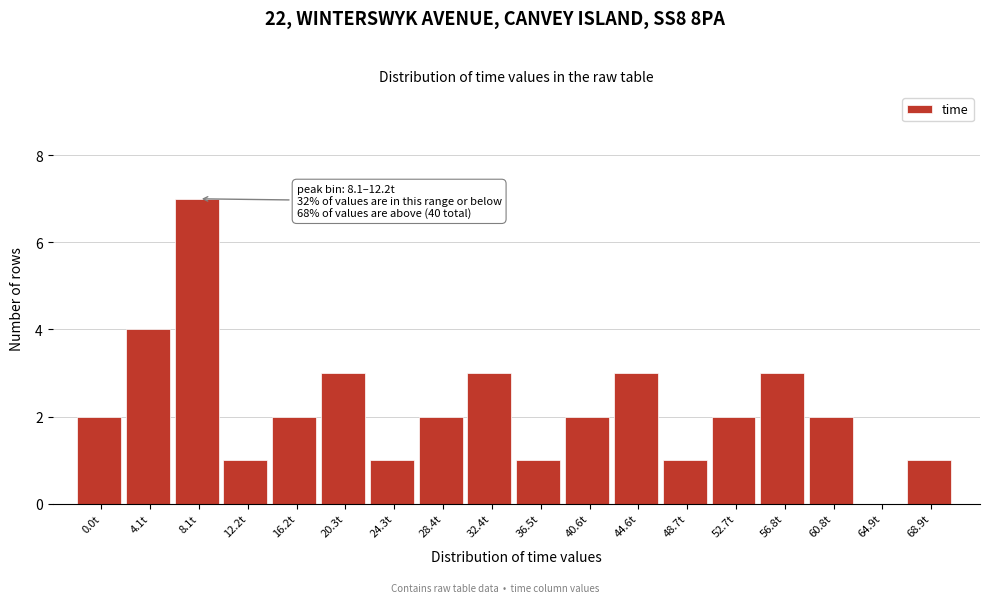

Reading right to left, list all the values displayed in this chart.

68.9t=1	64.9t=0	60.8t=2	56.8t=3	52.7t=2	48.7t=1	44.6t=3	40.6t=2	36.5t=1	32.4t=3	28.4t=2	24.3t=1	20.3t=3	16.2t=2	12.2t=1	8.1t=7	4.1t=4	0.0t=2